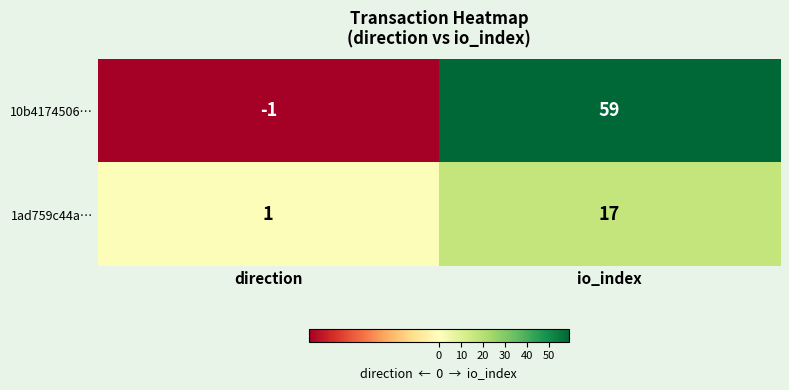

What is the maximum value shown in the chart?

59